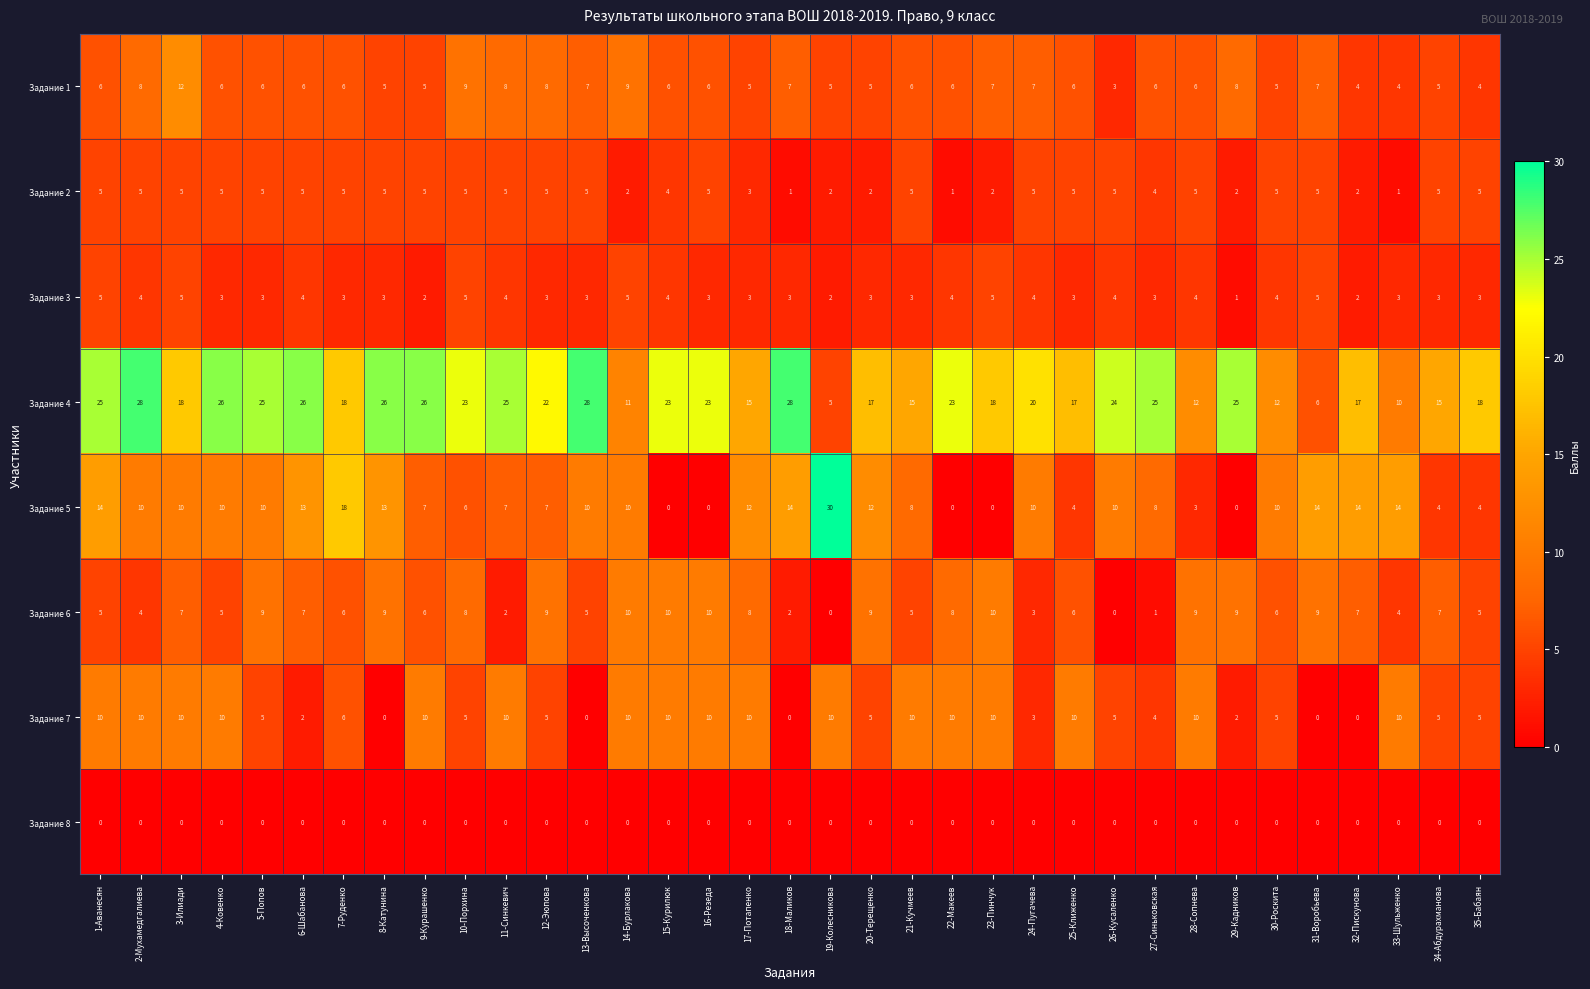

Which series has the largest total across all categories?

Задание 4